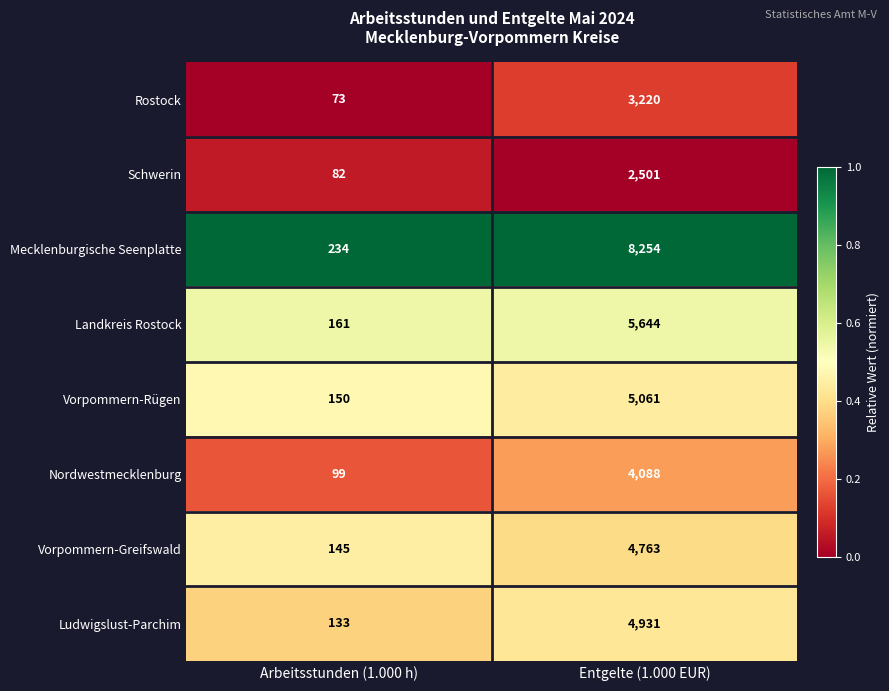

List the series in order of their peak value, highest first.

Mecklenburgische Seenplatte, Landkreis Rostock, Vorpommern-Rügen, Ludwigslust-Parchim, Vorpommern-Greifswald, Nordwestmecklenburg, Rostock, Schwerin